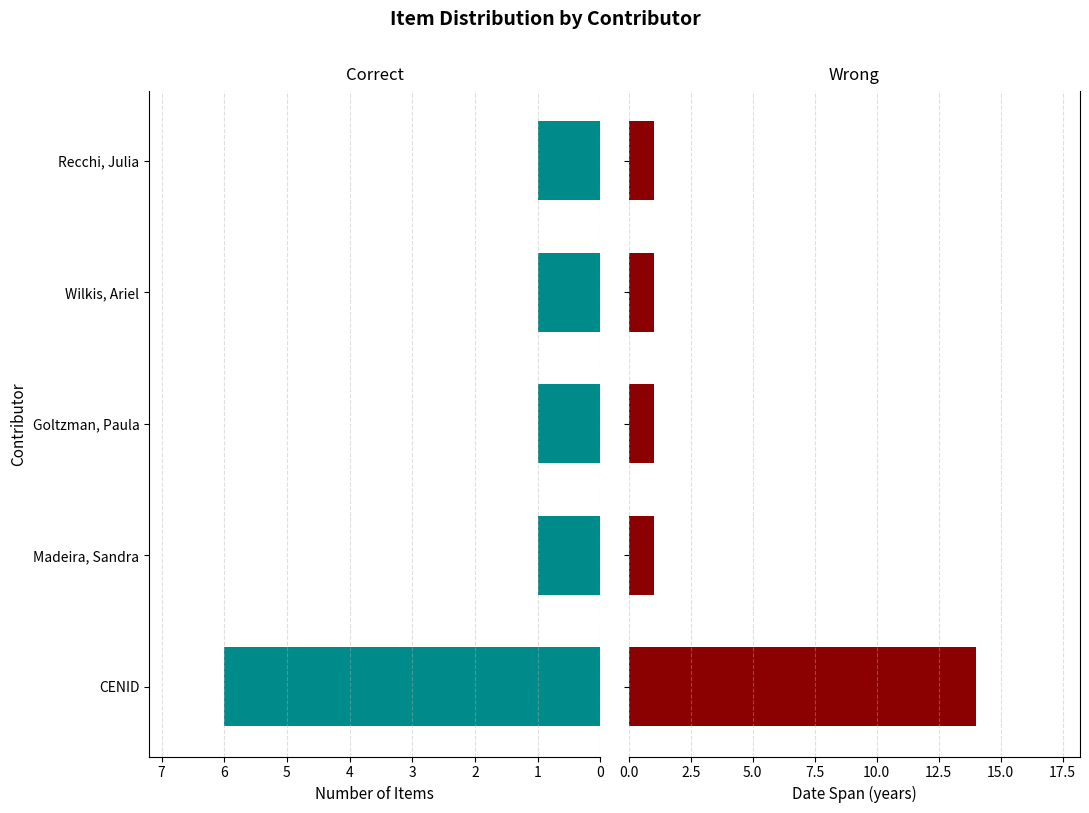

Between Recchi, Julia and Wilkis, Ariel, which is larger?

Recchi, Julia